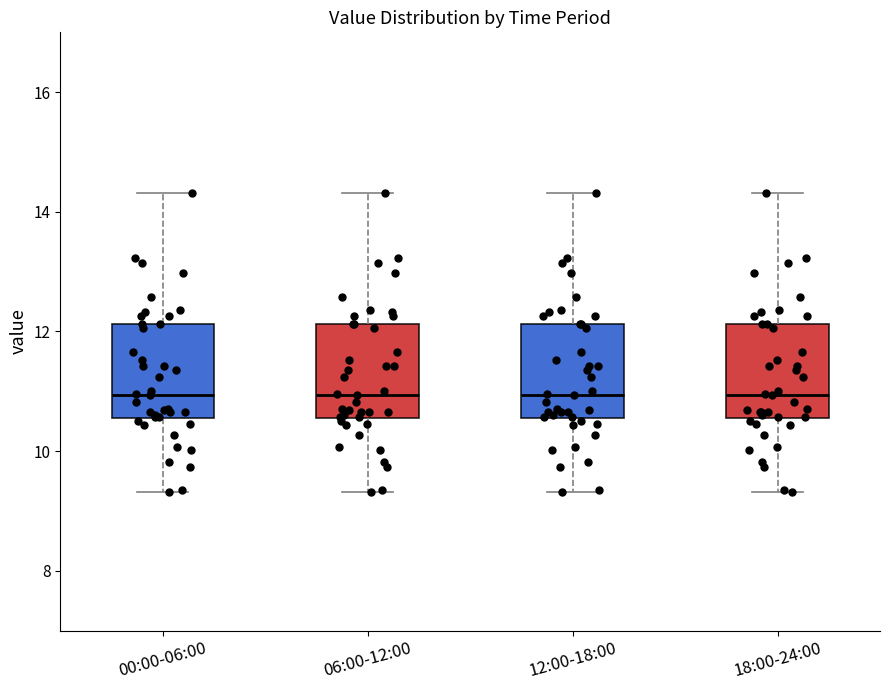

Reading left to right, transcribe this box plot: for each box, give where its median line is, the range the box spans, and where its two whiskers end, as read against the y-axis. The values are not printed on the chart, so give them approximately, as read against the axis.

00:00-06:00: median 11.0, box 10.6 to 12.2, whiskers 9.4 to 14.4
06:00-12:00: median 11.0, box 10.6 to 12.2, whiskers 9.4 to 14.4
12:00-18:00: median 11.0, box 10.6 to 12.2, whiskers 9.4 to 14.4
18:00-24:00: median 11.0, box 10.6 to 12.2, whiskers 9.4 to 14.4